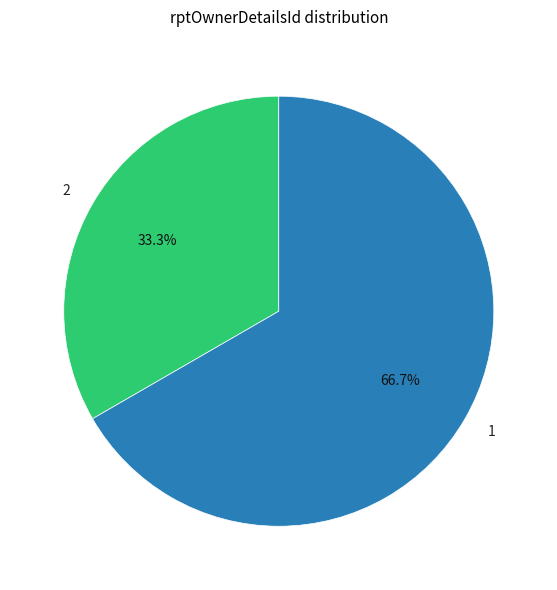

What is the ratio of the value at 2 to the value at 1?

0.5